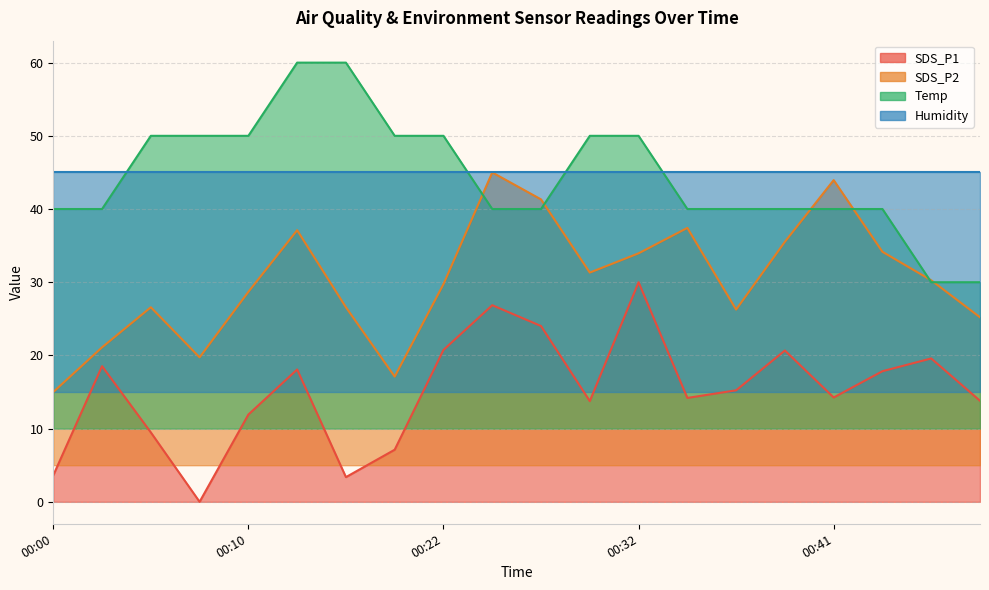

The SDS_P2 series shows 14.1 at 00:34. True or false?

False